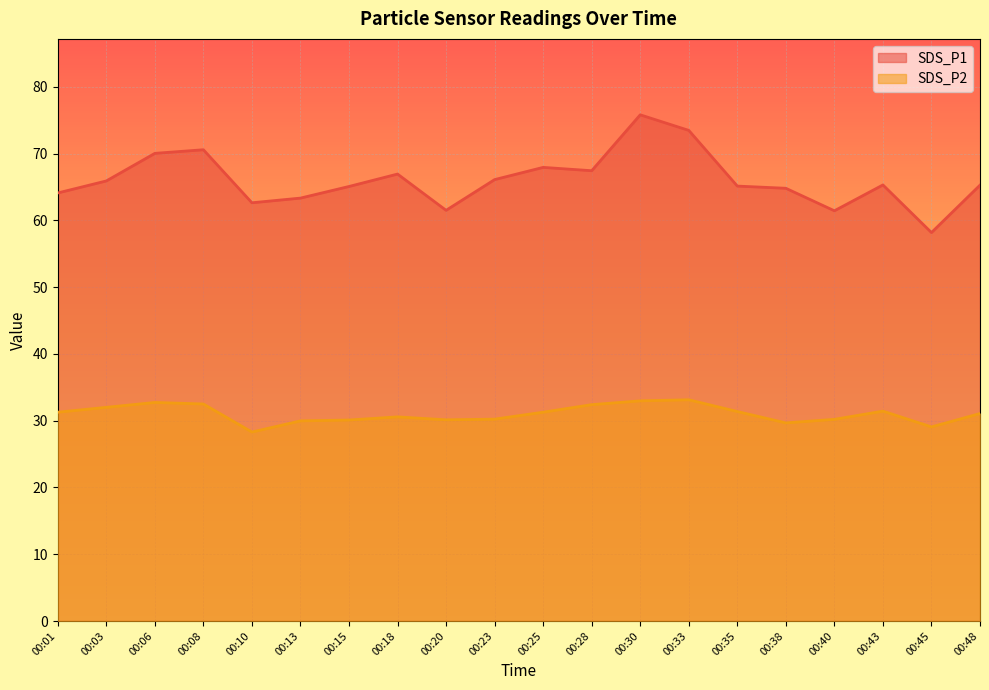

Which series changed the most between 00:38 and 00:43?

SDS_P2